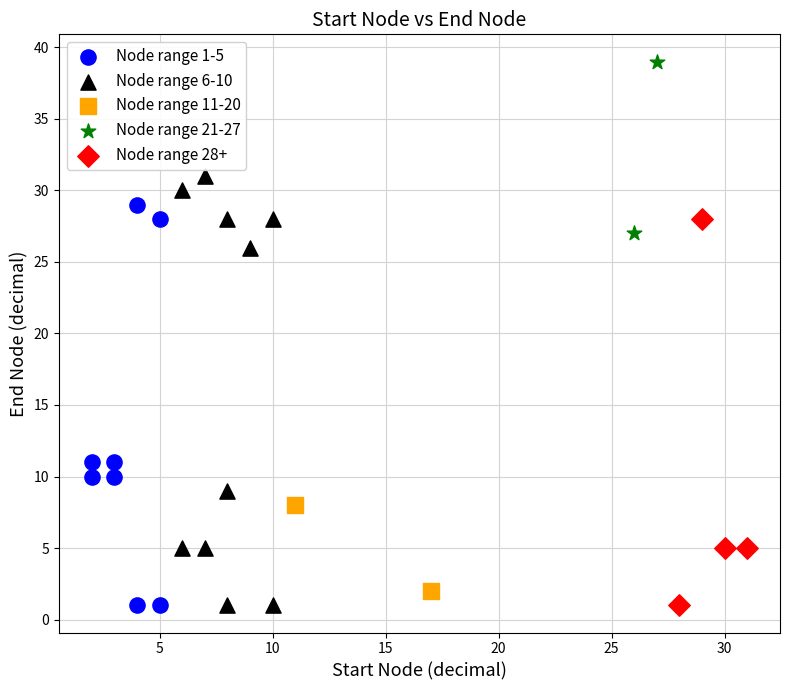

Which series reaches the maximum Y coordinate?

Node range 21-27